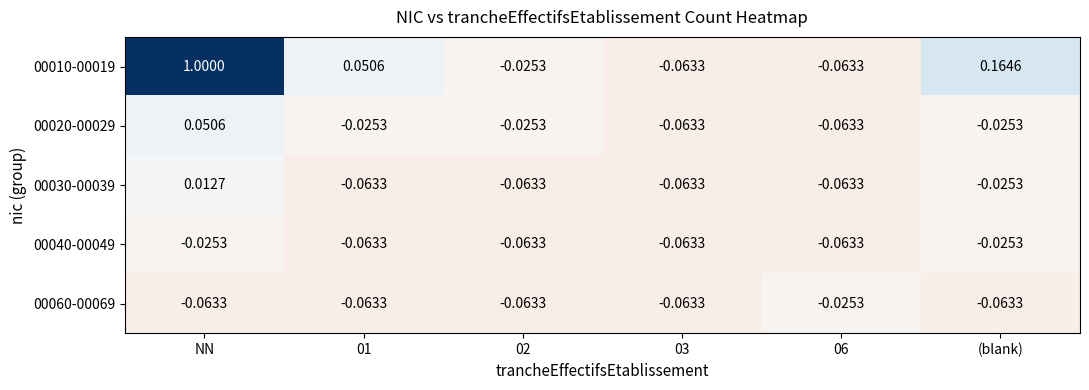

Which category has the highest value across all series?

NN